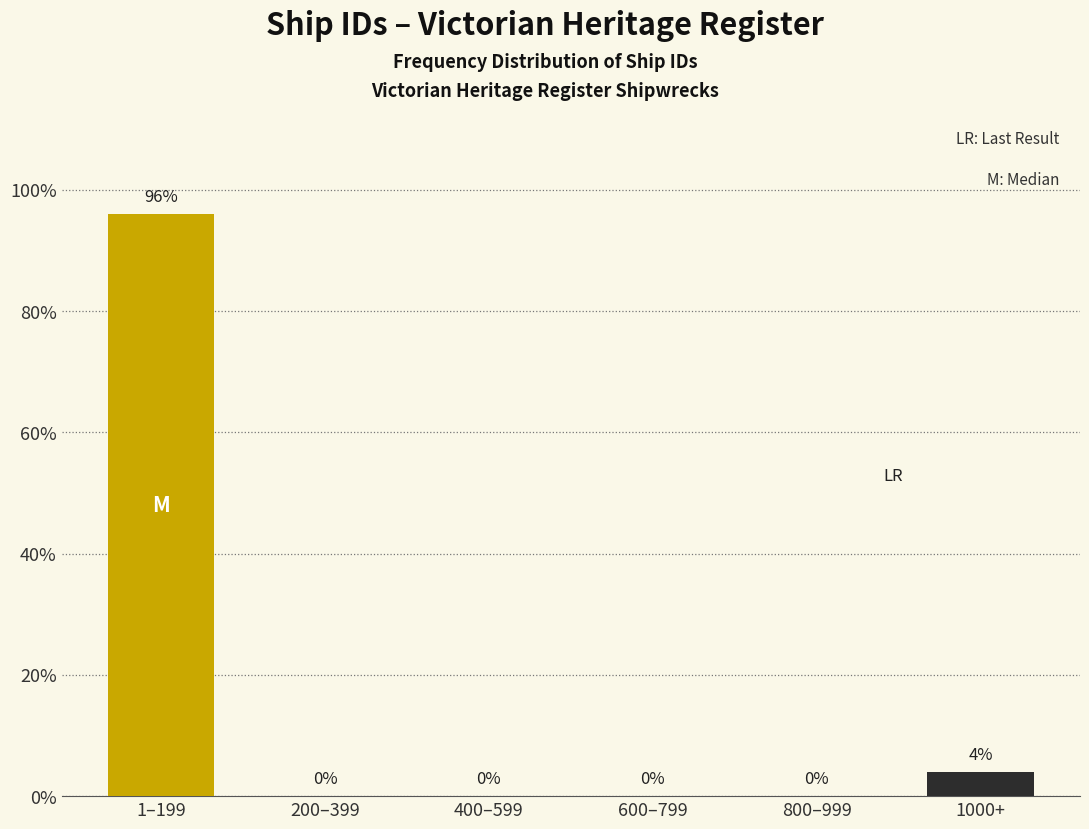

Reading right to left, transcribe all the data shown in this chart.

1000+=4	800–999=0	600–799=0	400–599=0	200–399=0	1–199=96